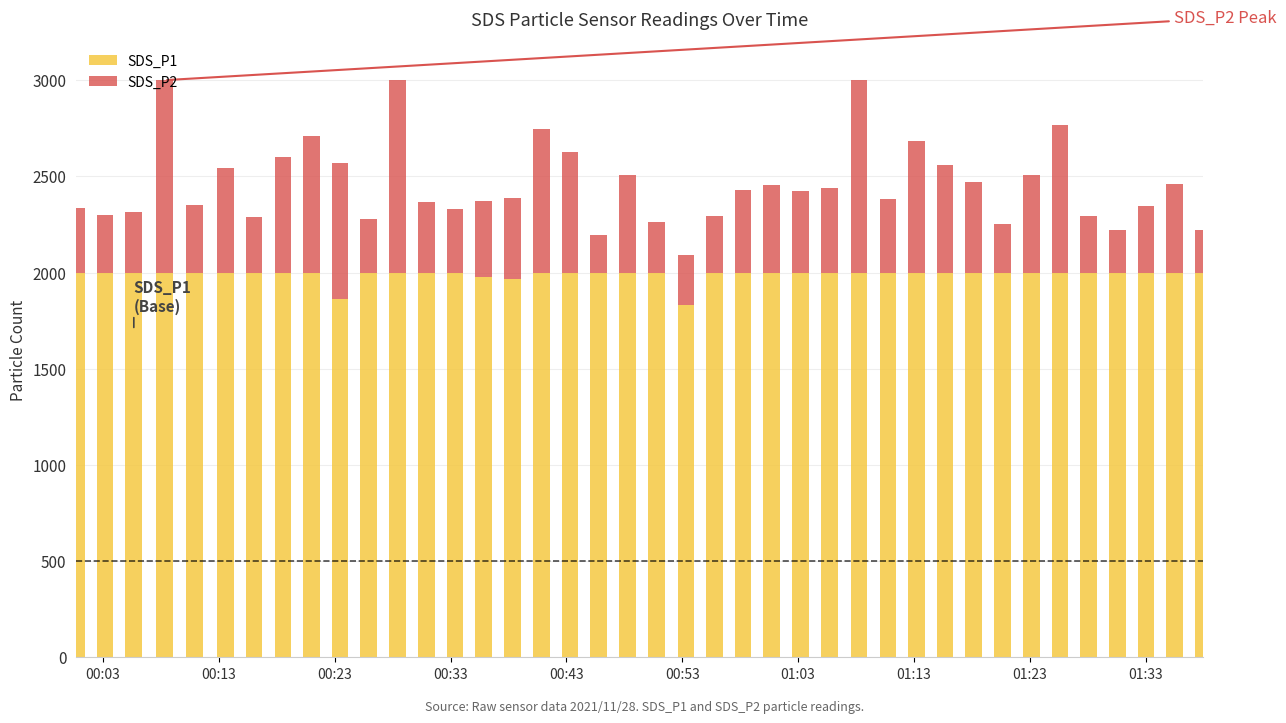

How many distinct data groups are displayed?

2